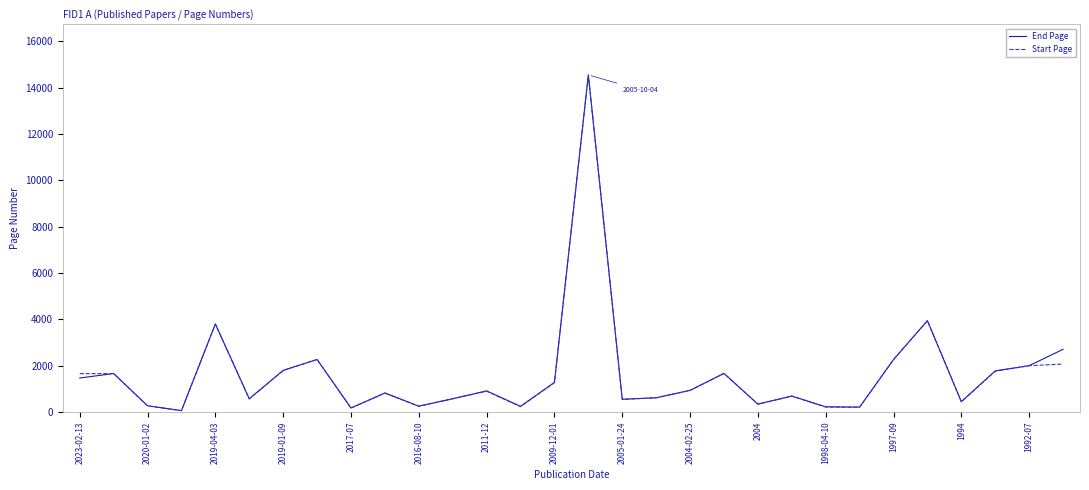

How many categories are shown in the chart?

30